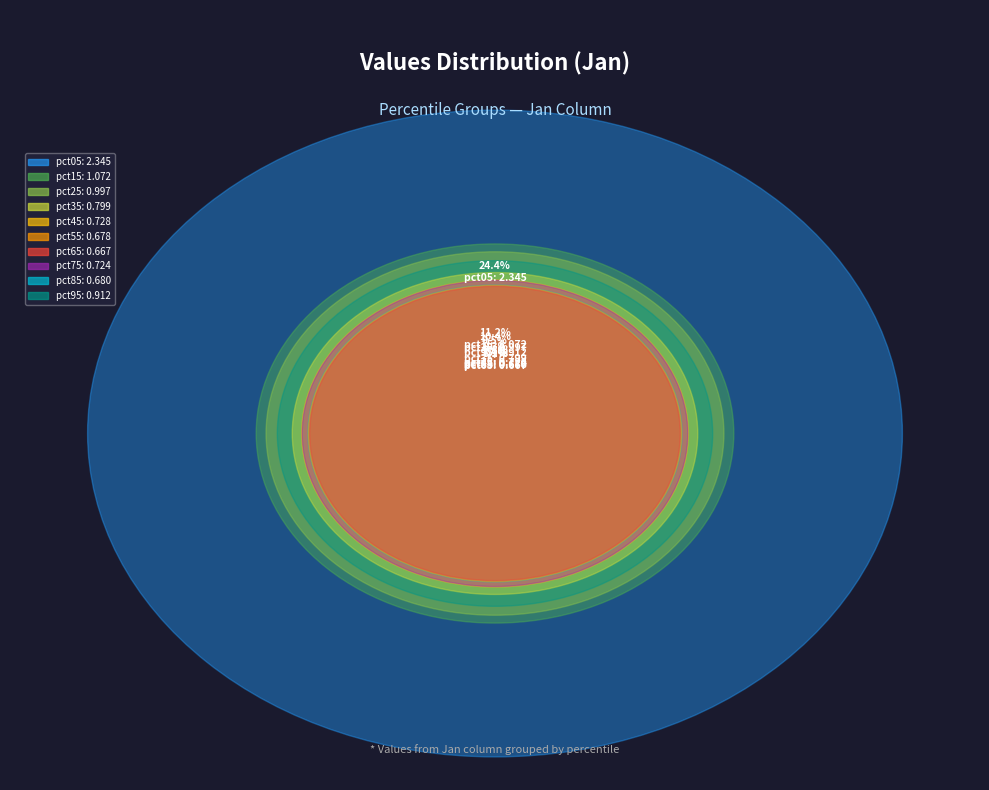

What is the largest slice in the pie chart?

pct05